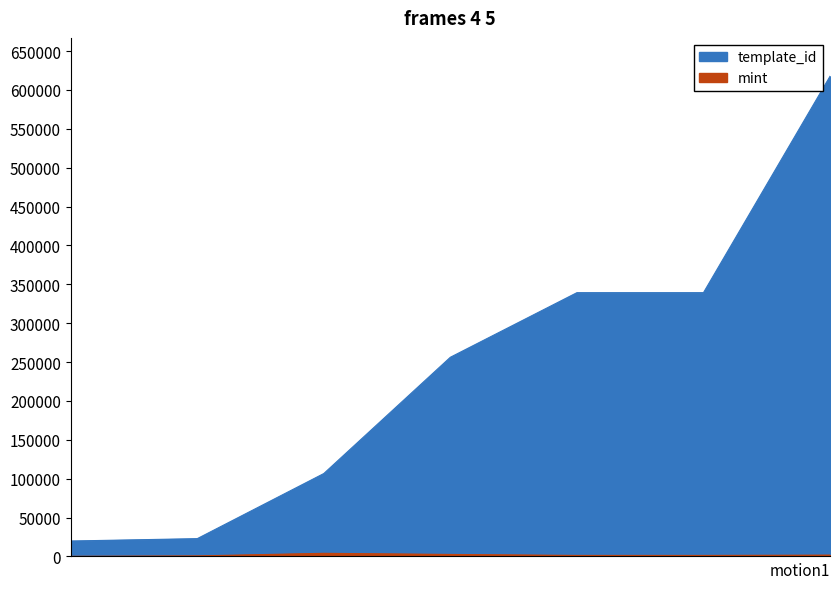

True or false: template_id and mint cross at least once.

False